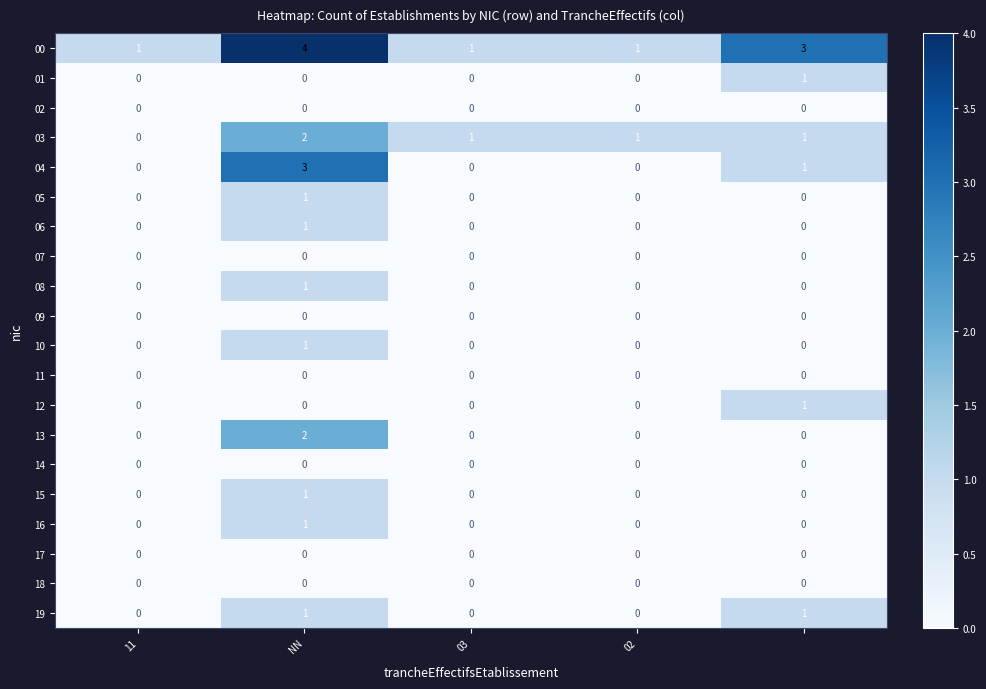

Which series has the largest total across all categories?

00